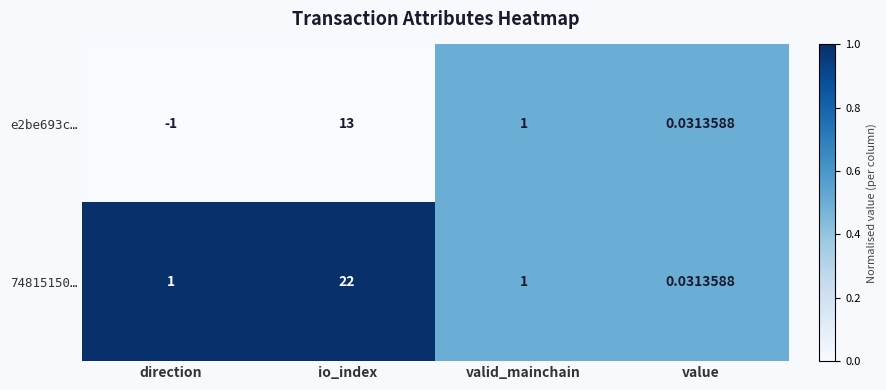

Is the value of 74815150… at io_index greater than the value of e2be693c… at io_index?

Yes